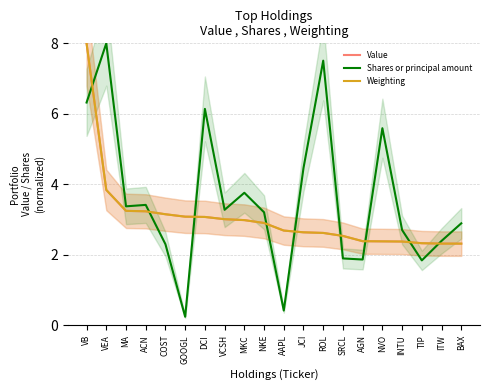

Does the chart display data point markers on the line(s)?

No